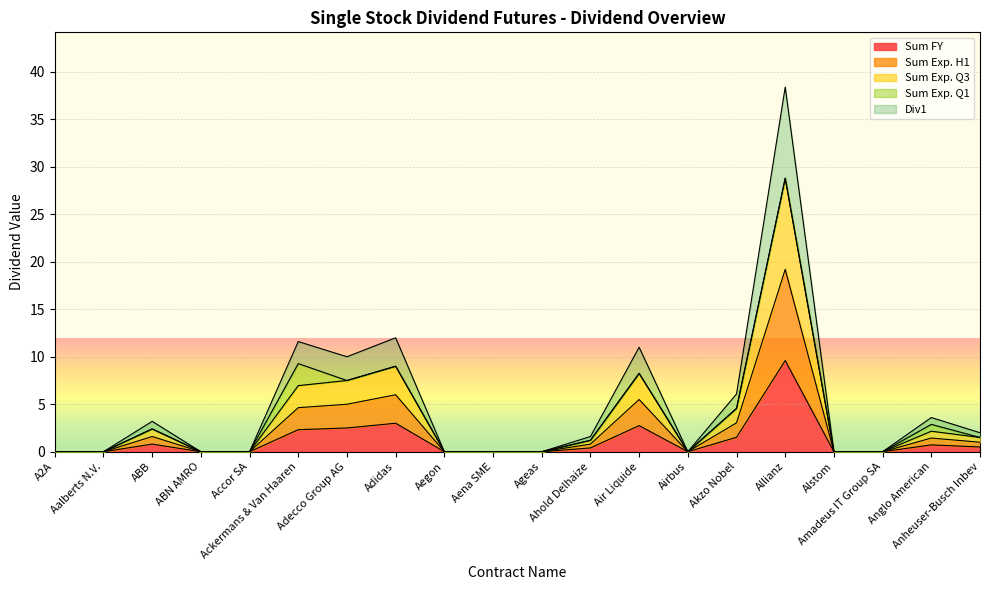

What is the label of the 20th point from the left?

Anheuser-Busch Inbev